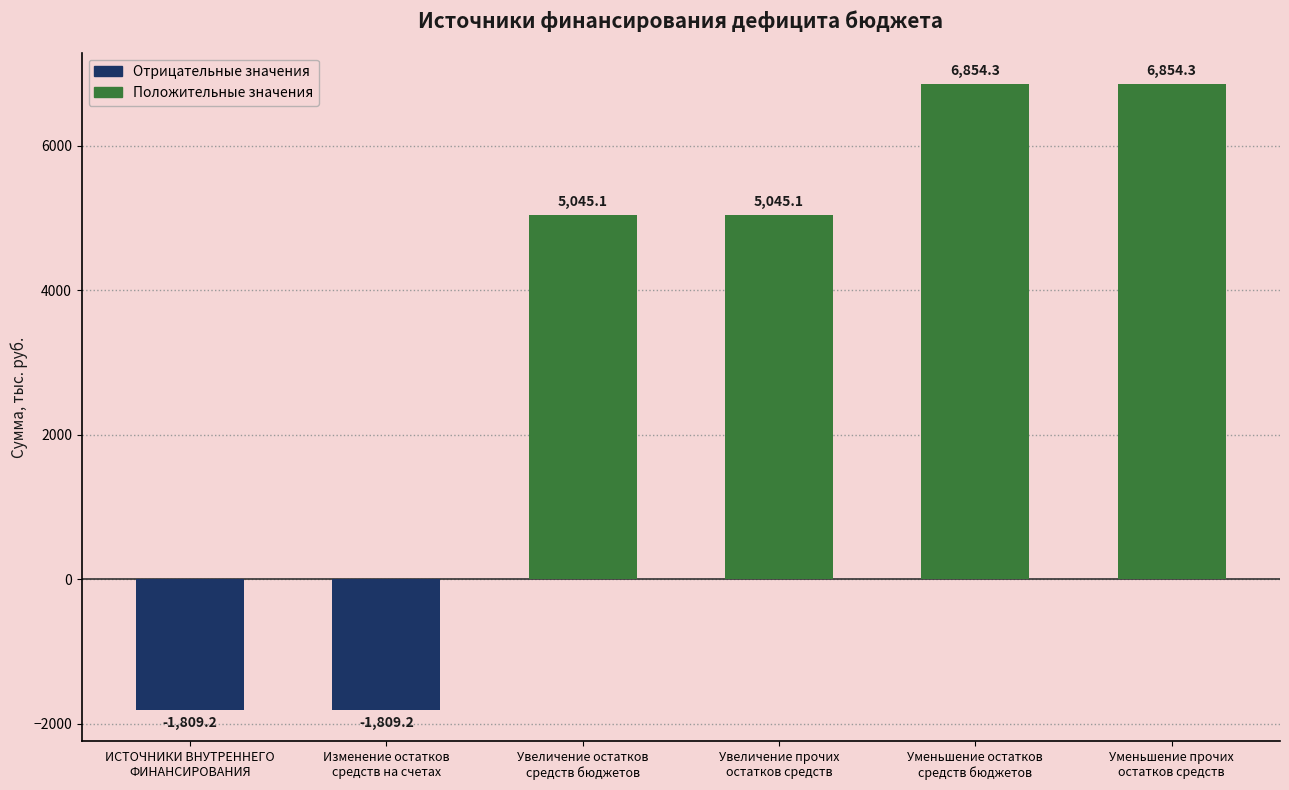

What is the label of the 1st bar from the right?

Уменьшение прочих
остатков средств